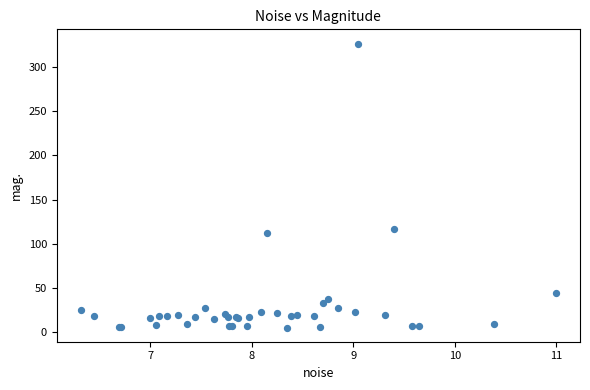

What Y value in the scatter plot is closest to 165?

117.0